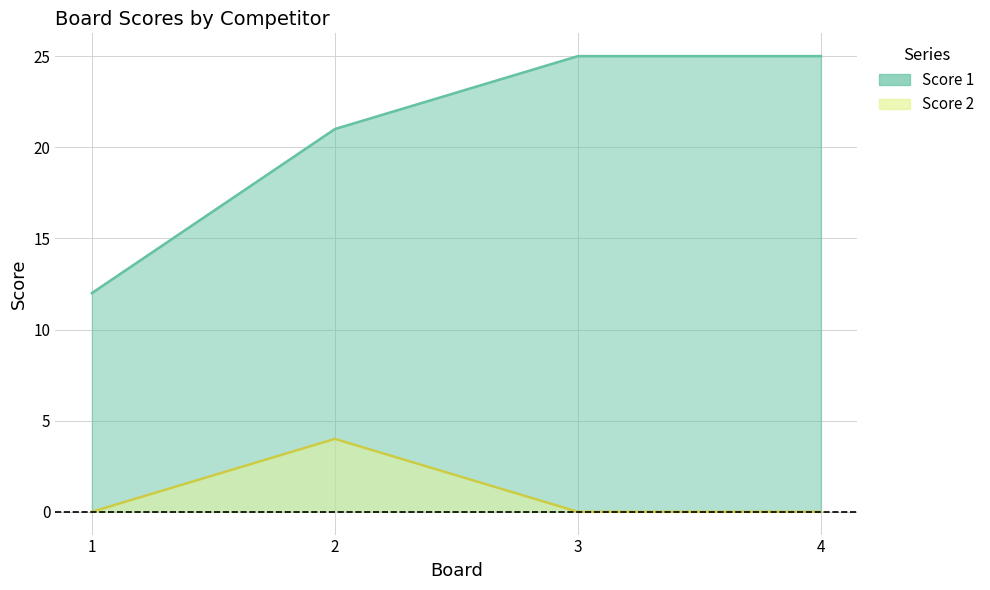

What is the total value across all series at 2?

25